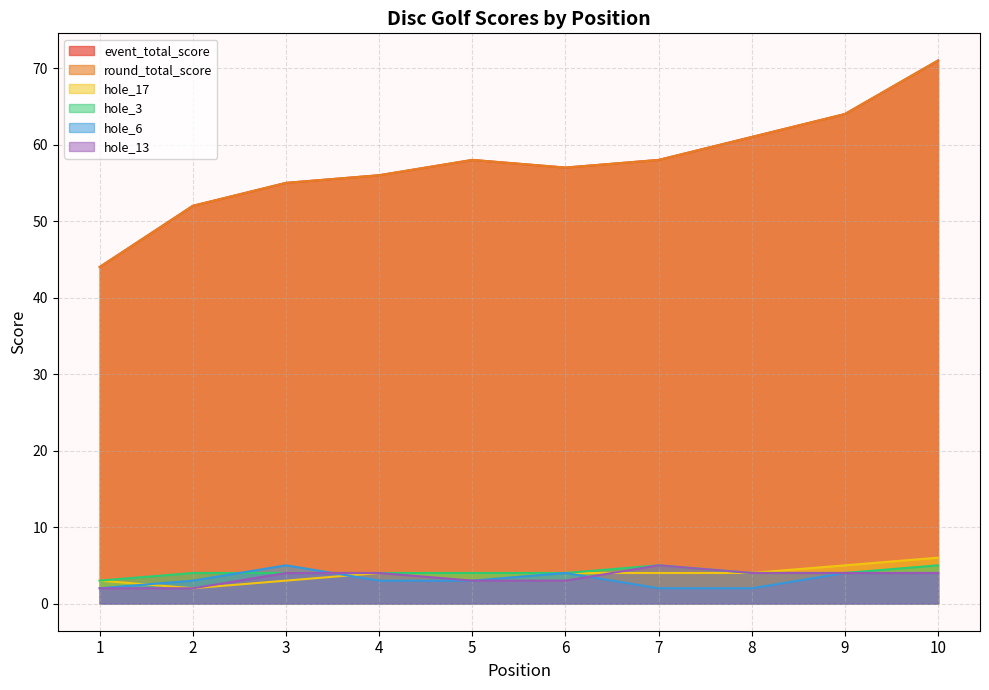

Reading left to right, extract all data points from this chart.

event_total_score: 44	52	55	56	58	57	58	61	64	71
round_total_score: 44	52	55	56	58	57	58	61	64	71
hole_17: 3	2	3	4	4	4	4	4	5	6
hole_3: 3	4	4	4	4	4	5	4	4	5
hole_6: 2	3	5	3	3	4	2	2	4	4
hole_13: 2	2	4	4	3	3	5	4	4	4